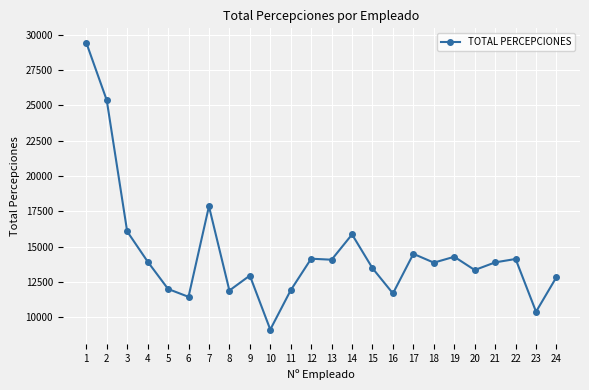

Where is the first local minimum?

6